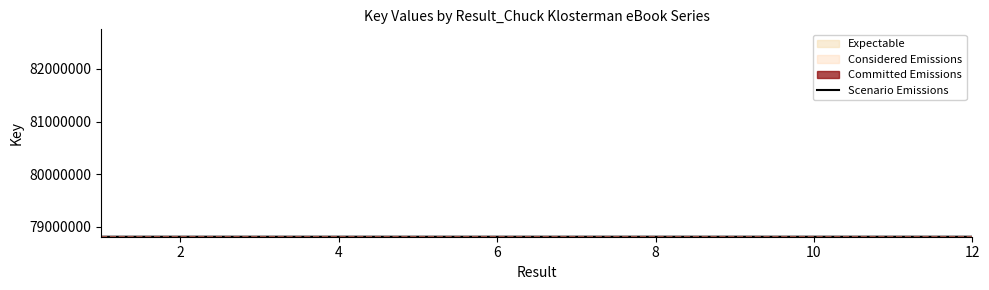

What is the minimum value for Scenario Emissions?

78811781